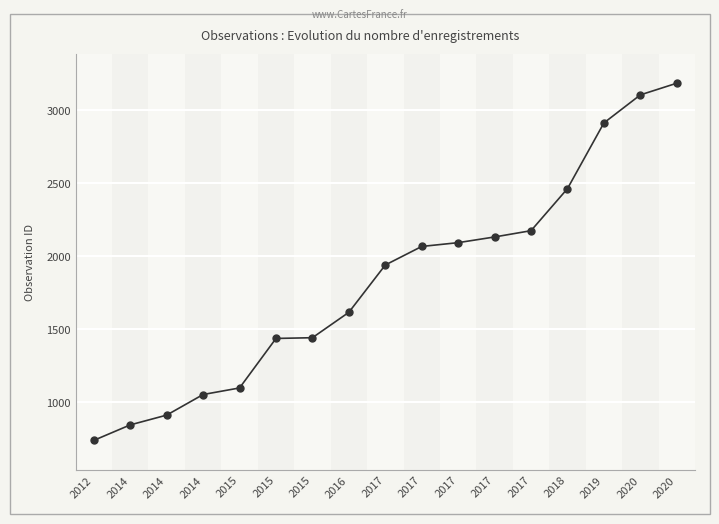

How many series are shown in this chart?

1